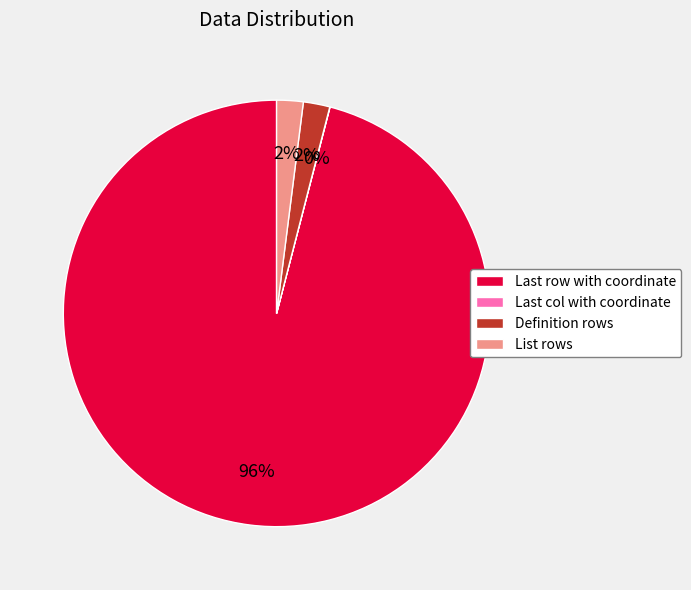

What percentage is the Definition rows slice, to the nearest percent?

2%